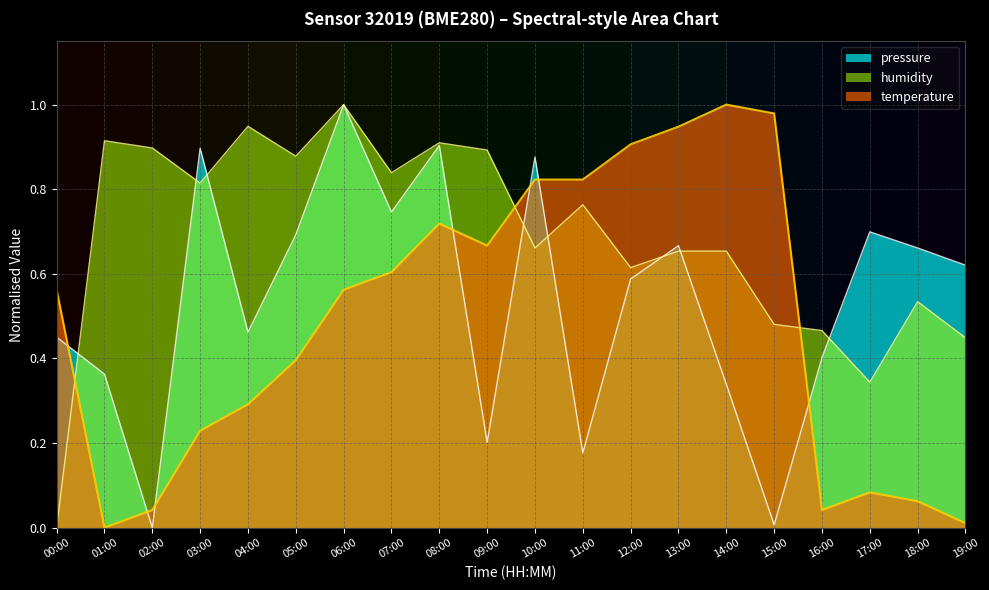

What is the label of the 4th point from the left?

03:00